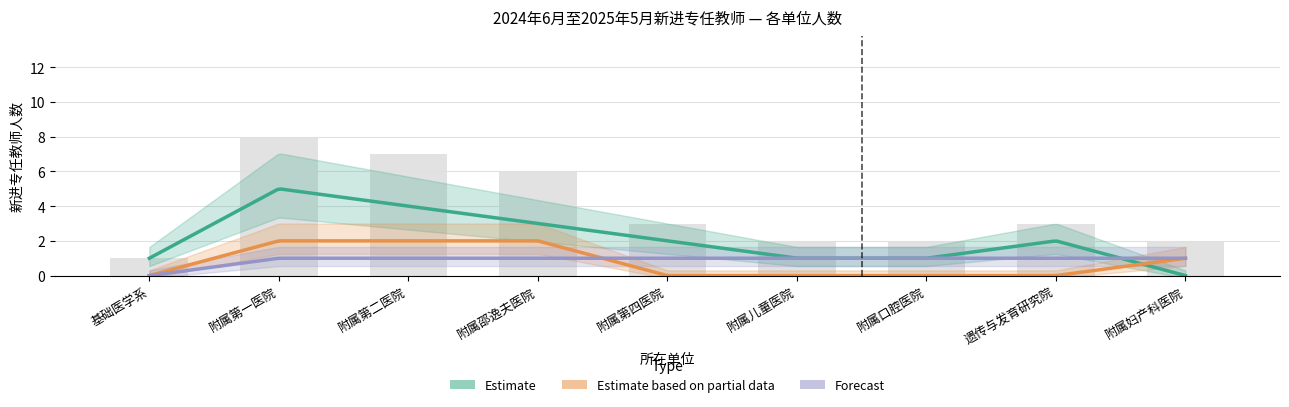

Is the value of Forecast at 遗传与发育研究院 greater than the value of Estimate at 附属第二医院?

No